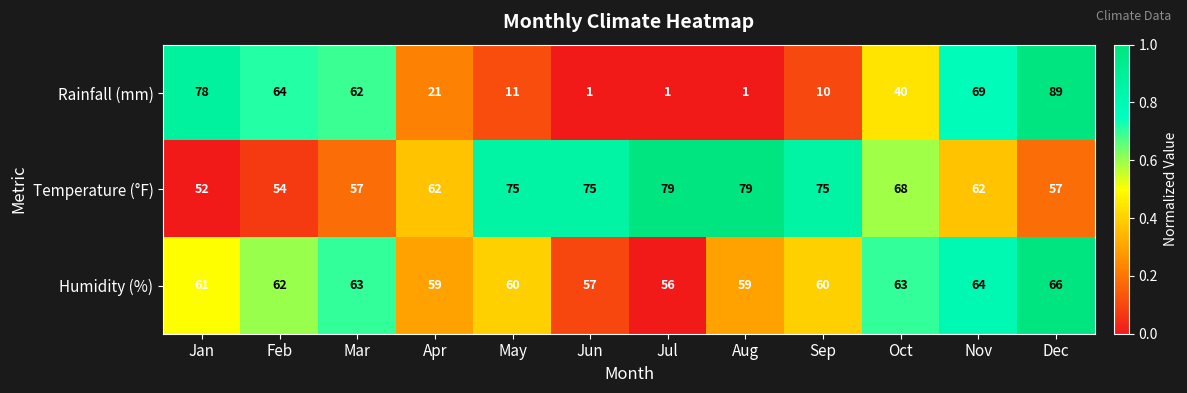

Count the number of categories in the chart.

12